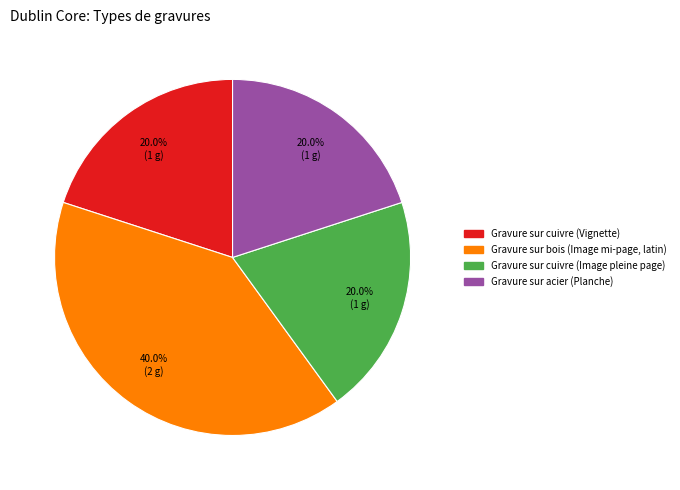

What portion of the pie excludes Gravure sur cuivre (Image pleine page)?

80.0%